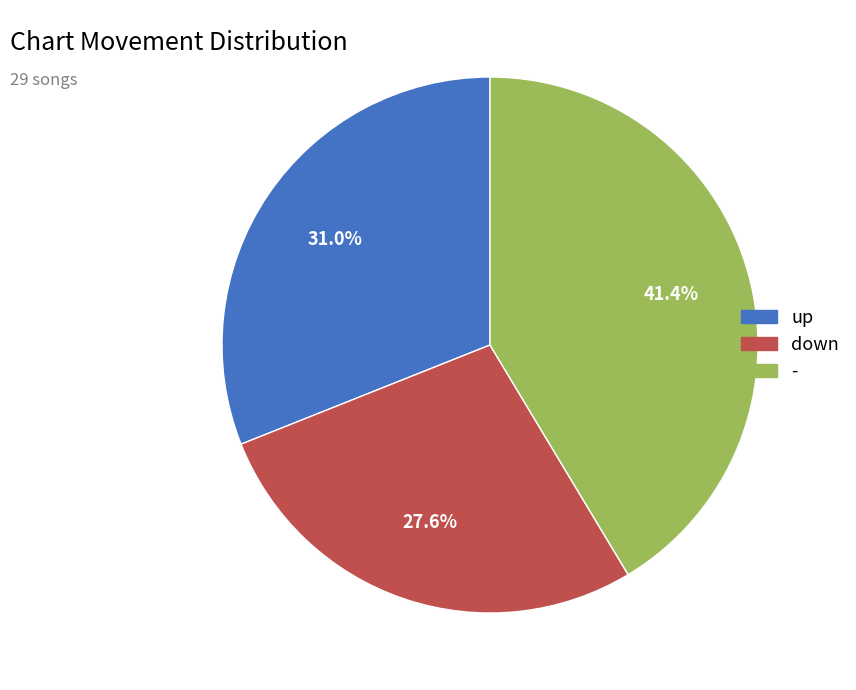

True or false: down accounts for 28% of the total.

True